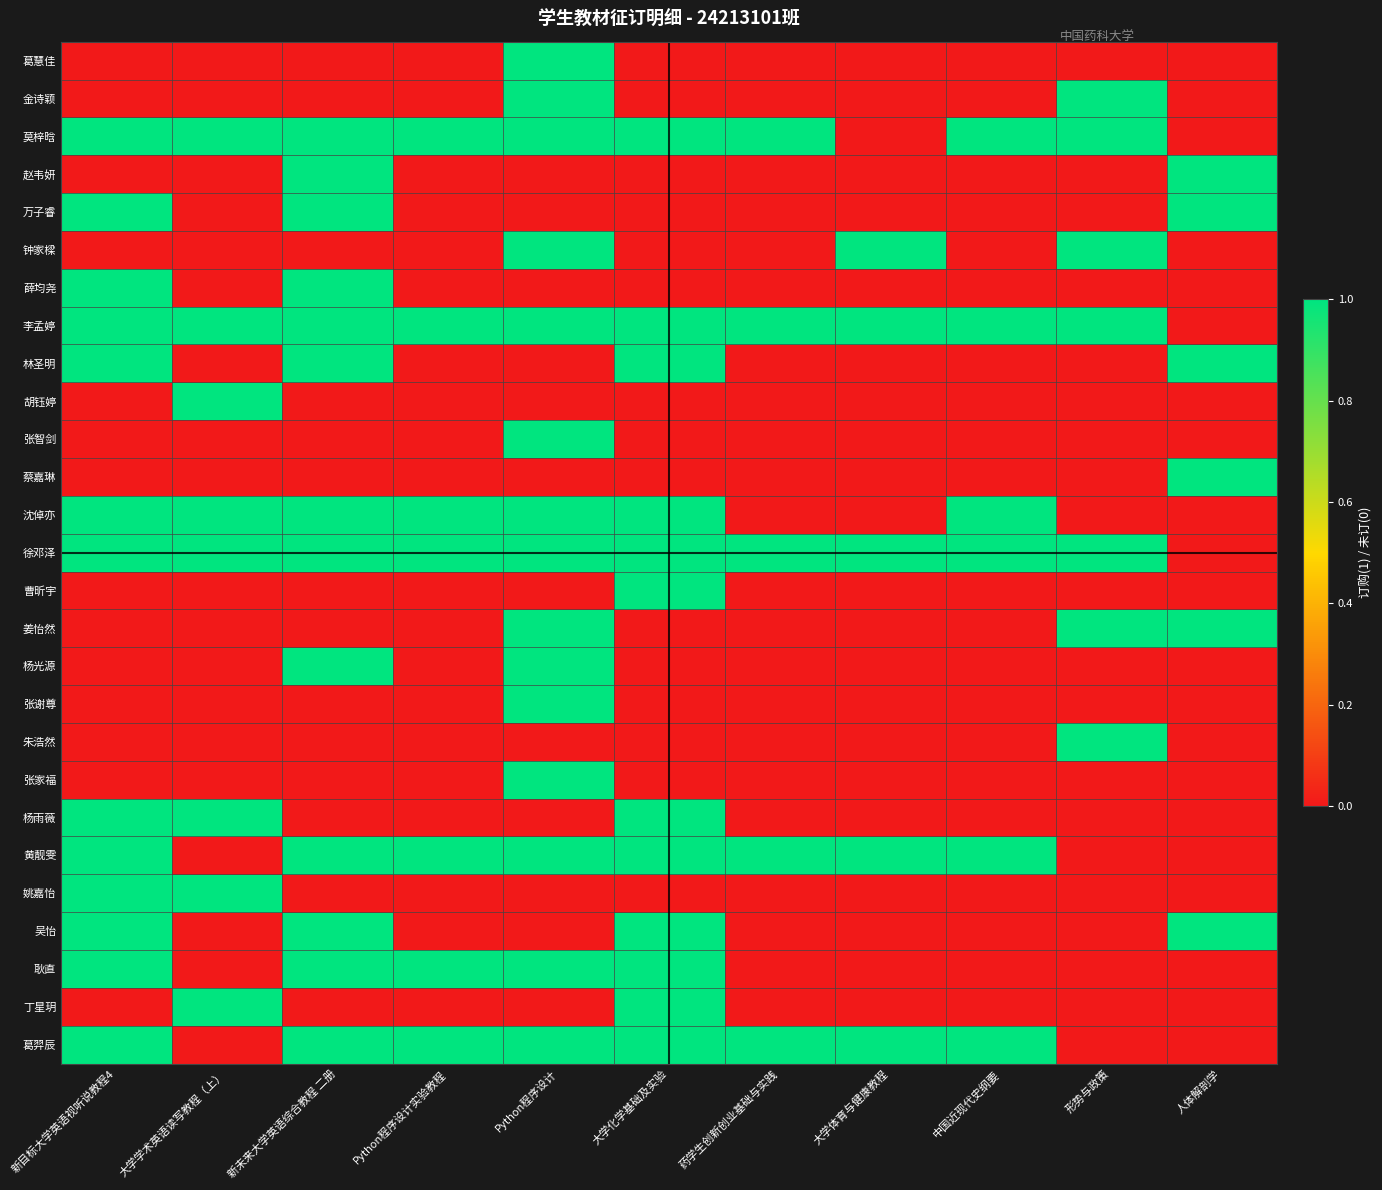

Reading left to right, list all the values displayed in this chart.

葛慧佳: 新目标大学英语视听说教程4=0	大学学术英语读写教程（上）=0	新未来大学英语综合教程 二册=0	Python程序设计实验教程=0	Python程序设计=1	大学化学基础及实验=0	药学生创新创业基础与实践=0	大学体育与健康教程=0	中国近现代史纲要=0	形势与政策=0	人体解剖学=0
金诗颖: 新目标大学英语视听说教程4=0	大学学术英语读写教程（上）=0	新未来大学英语综合教程 二册=0	Python程序设计实验教程=0	Python程序设计=1	大学化学基础及实验=0	药学生创新创业基础与实践=0	大学体育与健康教程=0	中国近现代史纲要=0	形势与政策=1	人体解剖学=0
莫梓晗: 新目标大学英语视听说教程4=1	大学学术英语读写教程（上）=1	新未来大学英语综合教程 二册=1	Python程序设计实验教程=1	Python程序设计=1	大学化学基础及实验=1	药学生创新创业基础与实践=1	大学体育与健康教程=0	中国近现代史纲要=1	形势与政策=1	人体解剖学=0
赵韦妍: 新目标大学英语视听说教程4=0	大学学术英语读写教程（上）=0	新未来大学英语综合教程 二册=1	Python程序设计实验教程=0	Python程序设计=0	大学化学基础及实验=0	药学生创新创业基础与实践=0	大学体育与健康教程=0	中国近现代史纲要=0	形势与政策=0	人体解剖学=1
万子睿: 新目标大学英语视听说教程4=1	大学学术英语读写教程（上）=0	新未来大学英语综合教程 二册=1	Python程序设计实验教程=0	Python程序设计=0	大学化学基础及实验=0	药学生创新创业基础与实践=0	大学体育与健康教程=0	中国近现代史纲要=0	形势与政策=0	人体解剖学=1
钟家樑: 新目标大学英语视听说教程4=0	大学学术英语读写教程（上）=0	新未来大学英语综合教程 二册=0	Python程序设计实验教程=0	Python程序设计=1	大学化学基础及实验=0	药学生创新创业基础与实践=0	大学体育与健康教程=1	中国近现代史纲要=0	形势与政策=1	人体解剖学=0
薛均尧: 新目标大学英语视听说教程4=1	大学学术英语读写教程（上）=0	新未来大学英语综合教程 二册=1	Python程序设计实验教程=0	Python程序设计=0	大学化学基础及实验=0	药学生创新创业基础与实践=0	大学体育与健康教程=0	中国近现代史纲要=0	形势与政策=0	人体解剖学=0
李孟婷: 新目标大学英语视听说教程4=1	大学学术英语读写教程（上）=1	新未来大学英语综合教程 二册=1	Python程序设计实验教程=1	Python程序设计=1	大学化学基础及实验=1	药学生创新创业基础与实践=1	大学体育与健康教程=1	中国近现代史纲要=1	形势与政策=1	人体解剖学=0
林圣明: 新目标大学英语视听说教程4=1	大学学术英语读写教程（上）=0	新未来大学英语综合教程 二册=1	Python程序设计实验教程=0	Python程序设计=0	大学化学基础及实验=1	药学生创新创业基础与实践=0	大学体育与健康教程=0	中国近现代史纲要=0	形势与政策=0	人体解剖学=1
胡钰婷: 新目标大学英语视听说教程4=0	大学学术英语读写教程（上）=1	新未来大学英语综合教程 二册=0	Python程序设计实验教程=0	Python程序设计=0	大学化学基础及实验=0	药学生创新创业基础与实践=0	大学体育与健康教程=0	中国近现代史纲要=0	形势与政策=0	人体解剖学=0
张智剑: 新目标大学英语视听说教程4=0	大学学术英语读写教程（上）=0	新未来大学英语综合教程 二册=0	Python程序设计实验教程=0	Python程序设计=1	大学化学基础及实验=0	药学生创新创业基础与实践=0	大学体育与健康教程=0	中国近现代史纲要=0	形势与政策=0	人体解剖学=0
蔡嘉琳: 新目标大学英语视听说教程4=0	大学学术英语读写教程（上）=0	新未来大学英语综合教程 二册=0	Python程序设计实验教程=0	Python程序设计=0	大学化学基础及实验=0	药学生创新创业基础与实践=0	大学体育与健康教程=0	中国近现代史纲要=0	形势与政策=0	人体解剖学=1
沈倬亦: 新目标大学英语视听说教程4=1	大学学术英语读写教程（上）=1	新未来大学英语综合教程 二册=1	Python程序设计实验教程=1	Python程序设计=1	大学化学基础及实验=1	药学生创新创业基础与实践=0	大学体育与健康教程=0	中国近现代史纲要=1	形势与政策=0	人体解剖学=0
徐邓泽: 新目标大学英语视听说教程4=1	大学学术英语读写教程（上）=1	新未来大学英语综合教程 二册=1	Python程序设计实验教程=1	Python程序设计=1	大学化学基础及实验=1	药学生创新创业基础与实践=1	大学体育与健康教程=1	中国近现代史纲要=1	形势与政策=1	人体解剖学=0
曹昕宇: 新目标大学英语视听说教程4=0	大学学术英语读写教程（上）=0	新未来大学英语综合教程 二册=0	Python程序设计实验教程=0	Python程序设计=0	大学化学基础及实验=1	药学生创新创业基础与实践=0	大学体育与健康教程=0	中国近现代史纲要=0	形势与政策=0	人体解剖学=0
姜怡然: 新目标大学英语视听说教程4=0	大学学术英语读写教程（上）=0	新未来大学英语综合教程 二册=0	Python程序设计实验教程=0	Python程序设计=1	大学化学基础及实验=0	药学生创新创业基础与实践=0	大学体育与健康教程=0	中国近现代史纲要=0	形势与政策=1	人体解剖学=1
杨光源: 新目标大学英语视听说教程4=0	大学学术英语读写教程（上）=0	新未来大学英语综合教程 二册=1	Python程序设计实验教程=0	Python程序设计=1	大学化学基础及实验=0	药学生创新创业基础与实践=0	大学体育与健康教程=0	中国近现代史纲要=0	形势与政策=0	人体解剖学=0
张谢尊: 新目标大学英语视听说教程4=0	大学学术英语读写教程（上）=0	新未来大学英语综合教程 二册=0	Python程序设计实验教程=0	Python程序设计=1	大学化学基础及实验=0	药学生创新创业基础与实践=0	大学体育与健康教程=0	中国近现代史纲要=0	形势与政策=0	人体解剖学=0
朱浩然: 新目标大学英语视听说教程4=0	大学学术英语读写教程（上）=0	新未来大学英语综合教程 二册=0	Python程序设计实验教程=0	Python程序设计=0	大学化学基础及实验=0	药学生创新创业基础与实践=0	大学体育与健康教程=0	中国近现代史纲要=0	形势与政策=1	人体解剖学=0
张家福: 新目标大学英语视听说教程4=0	大学学术英语读写教程（上）=0	新未来大学英语综合教程 二册=0	Python程序设计实验教程=0	Python程序设计=1	大学化学基础及实验=0	药学生创新创业基础与实践=0	大学体育与健康教程=0	中国近现代史纲要=0	形势与政策=0	人体解剖学=0
杨雨薇: 新目标大学英语视听说教程4=1	大学学术英语读写教程（上）=1	新未来大学英语综合教程 二册=0	Python程序设计实验教程=0	Python程序设计=0	大学化学基础及实验=1	药学生创新创业基础与实践=0	大学体育与健康教程=0	中国近现代史纲要=0	形势与政策=0	人体解剖学=0
黄靓雯: 新目标大学英语视听说教程4=1	大学学术英语读写教程（上）=0	新未来大学英语综合教程 二册=1	Python程序设计实验教程=1	Python程序设计=1	大学化学基础及实验=1	药学生创新创业基础与实践=1	大学体育与健康教程=1	中国近现代史纲要=1	形势与政策=0	人体解剖学=0
姚嘉怡: 新目标大学英语视听说教程4=1	大学学术英语读写教程（上）=1	新未来大学英语综合教程 二册=0	Python程序设计实验教程=0	Python程序设计=0	大学化学基础及实验=0	药学生创新创业基础与实践=0	大学体育与健康教程=0	中国近现代史纲要=0	形势与政策=0	人体解剖学=0
吴怡: 新目标大学英语视听说教程4=1	大学学术英语读写教程（上）=0	新未来大学英语综合教程 二册=1	Python程序设计实验教程=0	Python程序设计=0	大学化学基础及实验=1	药学生创新创业基础与实践=0	大学体育与健康教程=0	中国近现代史纲要=0	形势与政策=0	人体解剖学=1
耿直: 新目标大学英语视听说教程4=1	大学学术英语读写教程（上）=0	新未来大学英语综合教程 二册=1	Python程序设计实验教程=1	Python程序设计=1	大学化学基础及实验=1	药学生创新创业基础与实践=0	大学体育与健康教程=0	中国近现代史纲要=0	形势与政策=0	人体解剖学=0
丁星玥: 新目标大学英语视听说教程4=0	大学学术英语读写教程（上）=1	新未来大学英语综合教程 二册=0	Python程序设计实验教程=0	Python程序设计=0	大学化学基础及实验=1	药学生创新创业基础与实践=0	大学体育与健康教程=0	中国近现代史纲要=0	形势与政策=0	人体解剖学=0
葛羿辰: 新目标大学英语视听说教程4=1	大学学术英语读写教程（上）=0	新未来大学英语综合教程 二册=1	Python程序设计实验教程=1	Python程序设计=1	大学化学基础及实验=1	药学生创新创业基础与实践=1	大学体育与健康教程=1	中国近现代史纲要=1	形势与政策=0	人体解剖学=0